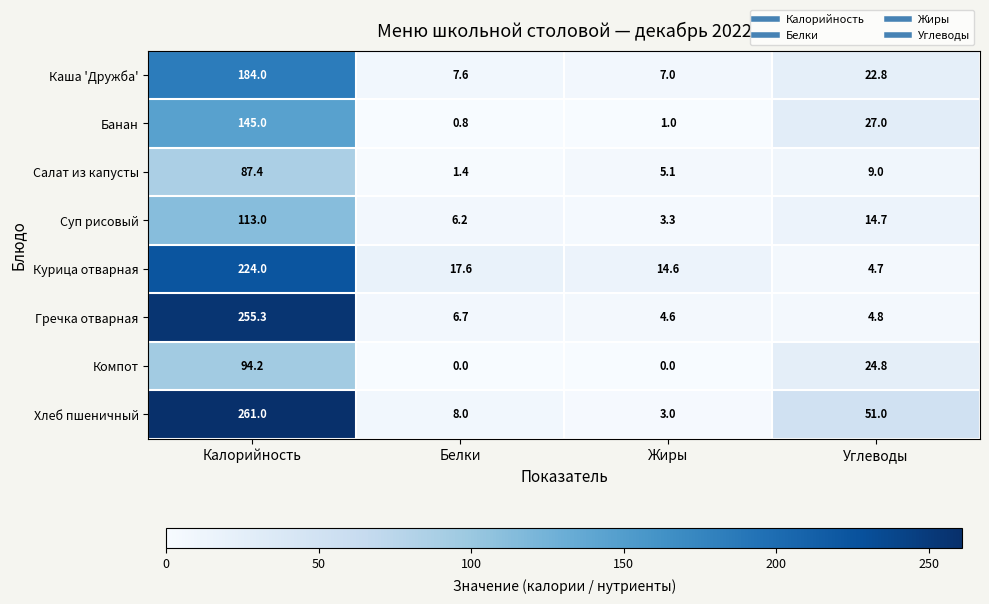

Where is Суп рисовый nearest to the value 58?

Углеводы